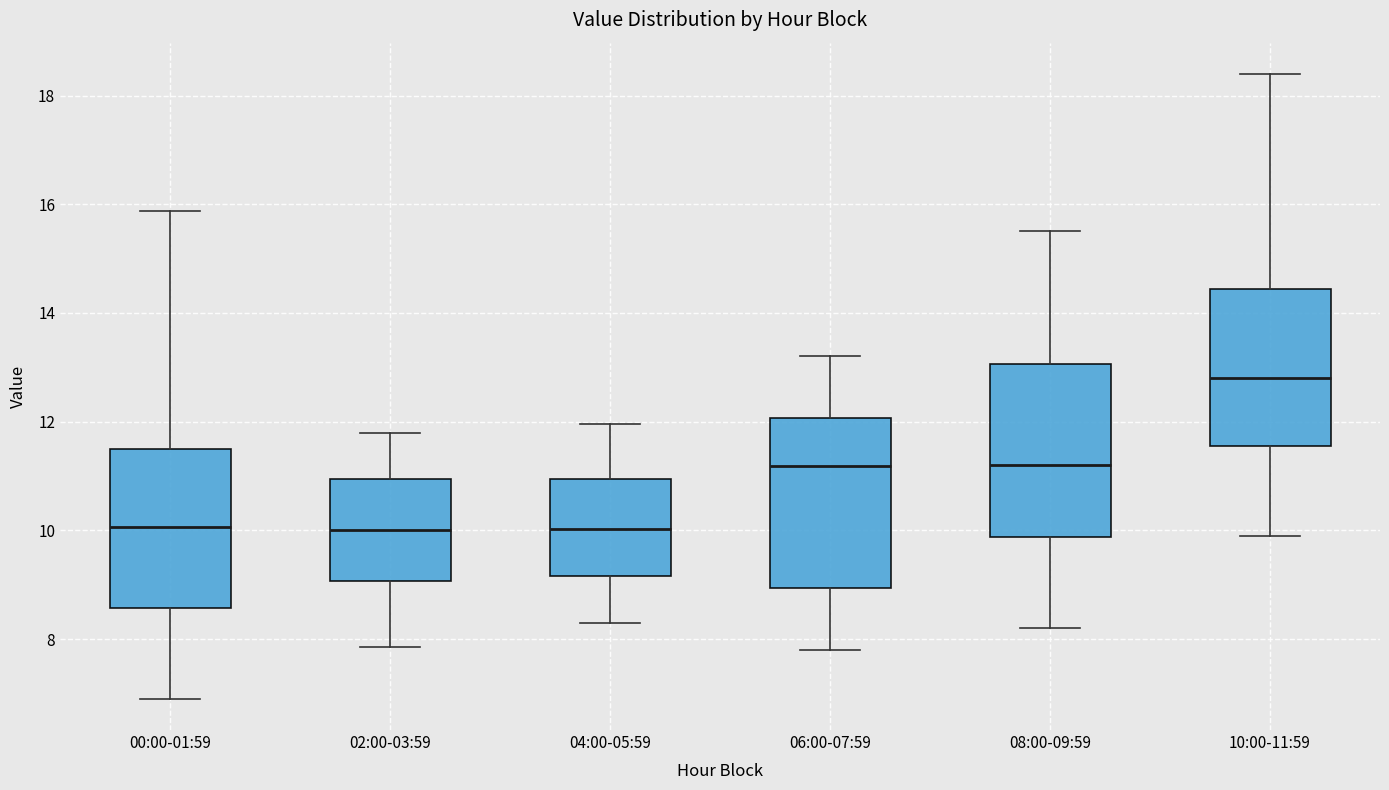

Where does the lower whisker of the box for 06:00-07:59 end on the y-axis? The values are not printed on the chart, so give them approximately, as read against the axis.

7.8